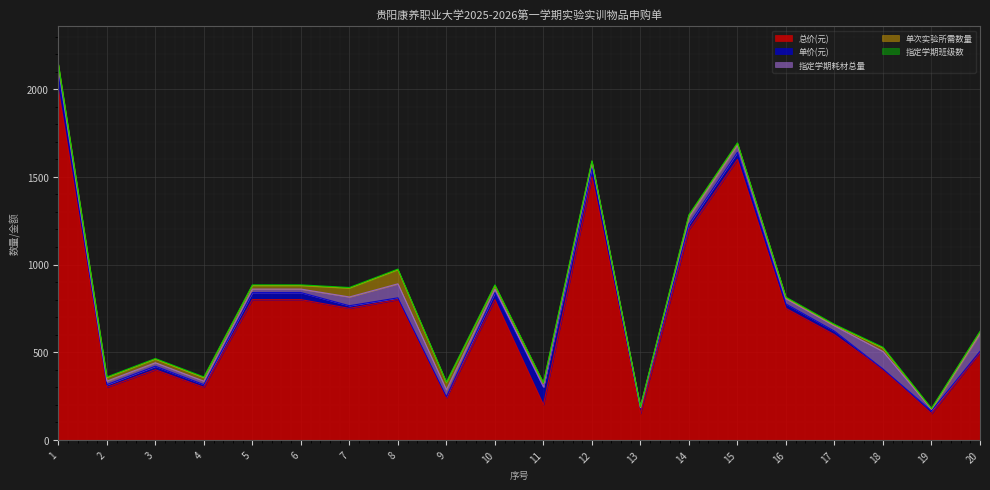

True or false: 单价(元) and 指定学期班级数 cross at least once.

False